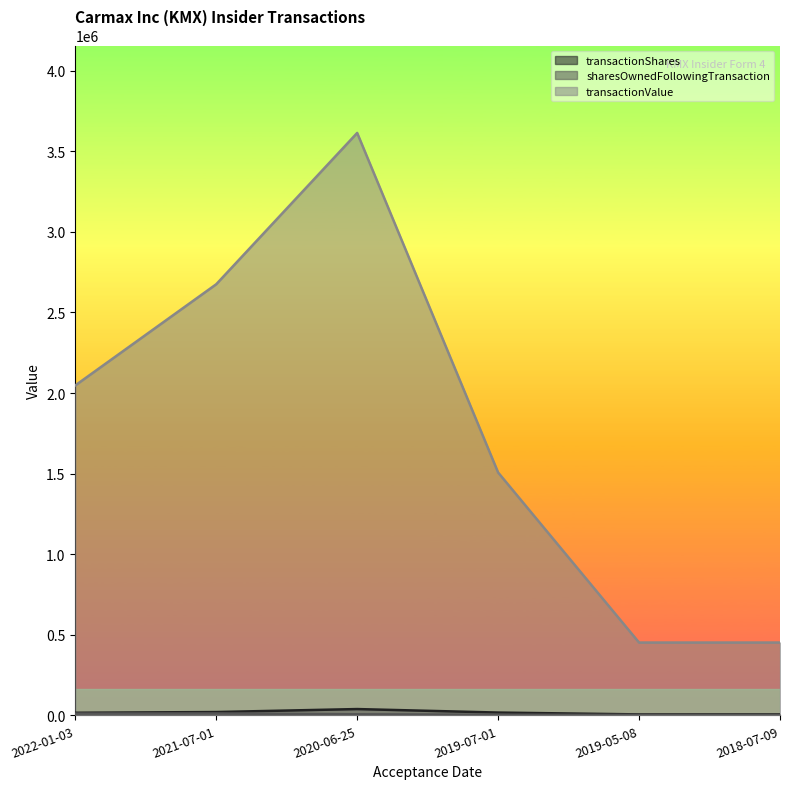

What are all the series names shown in the legend?

transactionShares, sharesOwnedFollowingTransaction, transactionValue